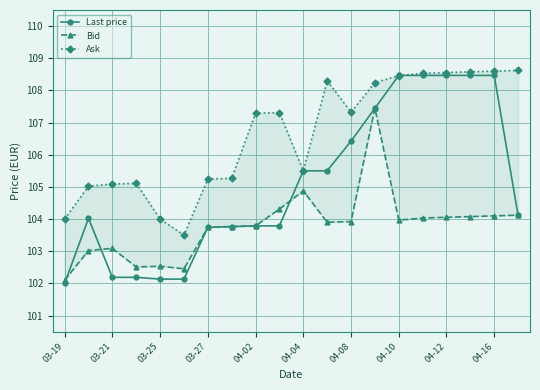

What is the maximum value for Last price?

108.5